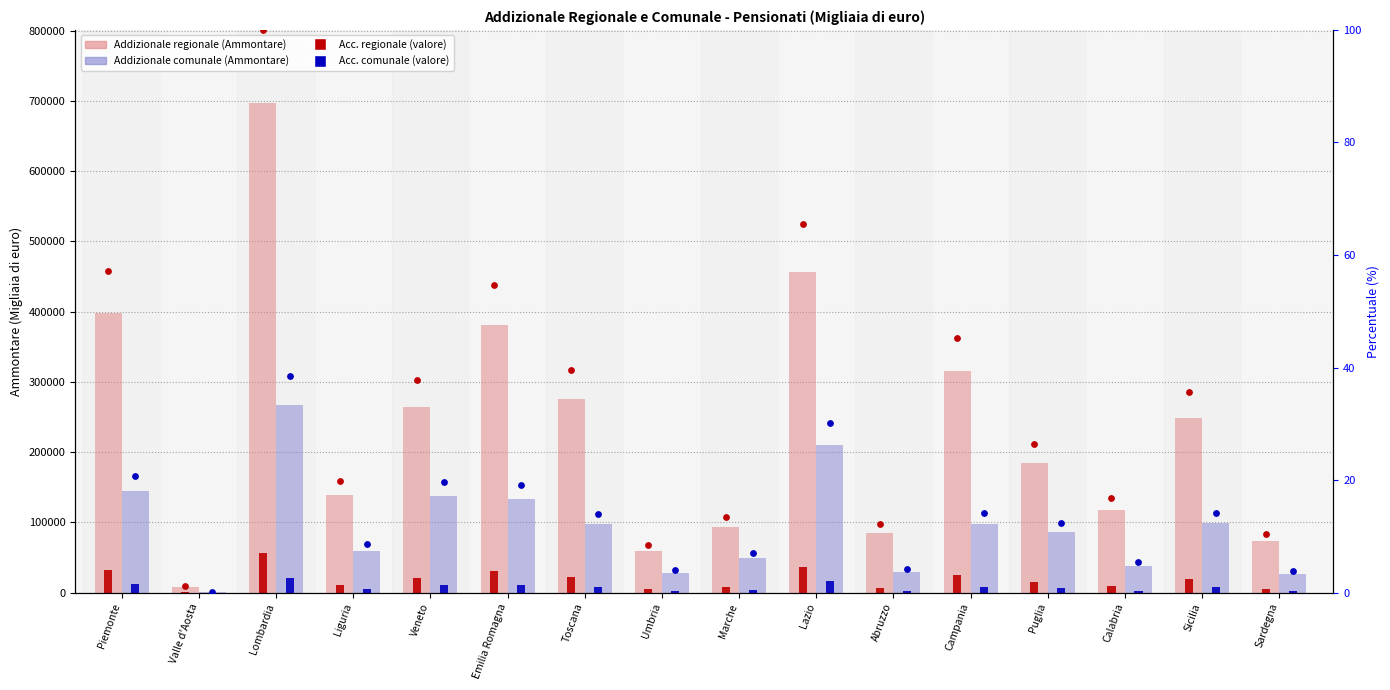

Is the value of Addizionale comunale (Ammontare) at Sicilia greater than the value of Addizionale regionale (Ammontare) at Sicilia?

No